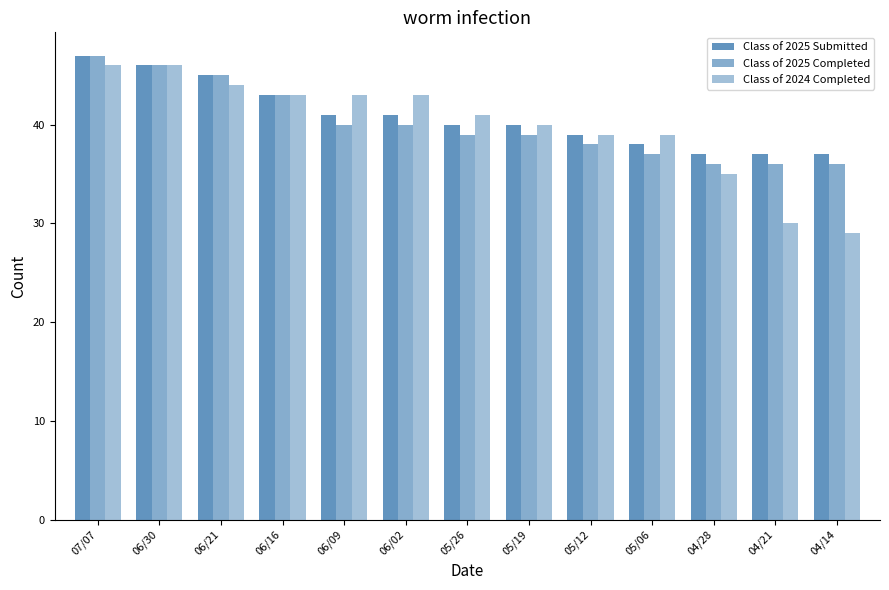

Count the number of data series in this chart.

3